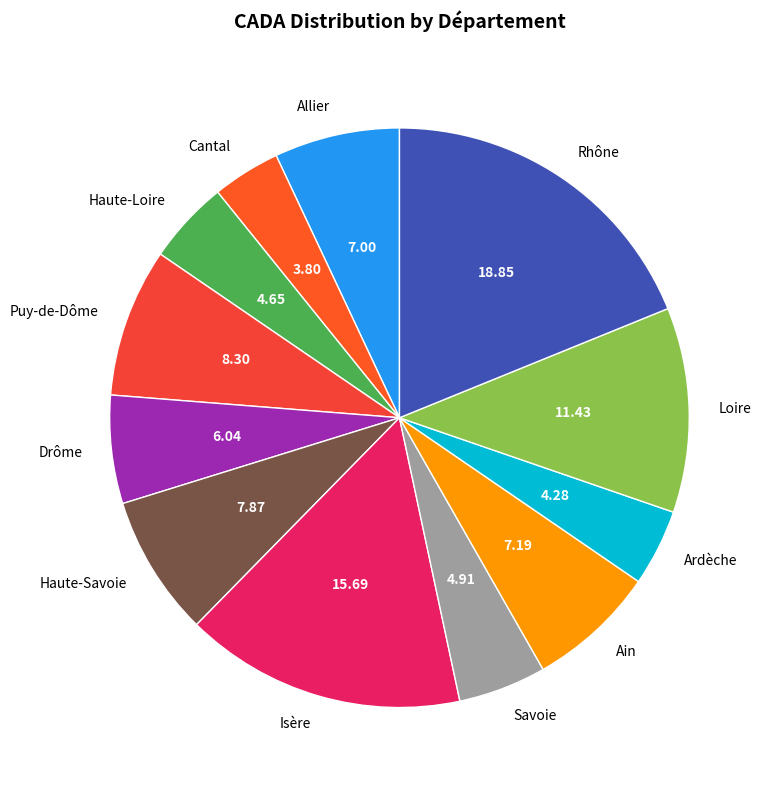

Between Rhône and Cantal, which is larger?

Rhône